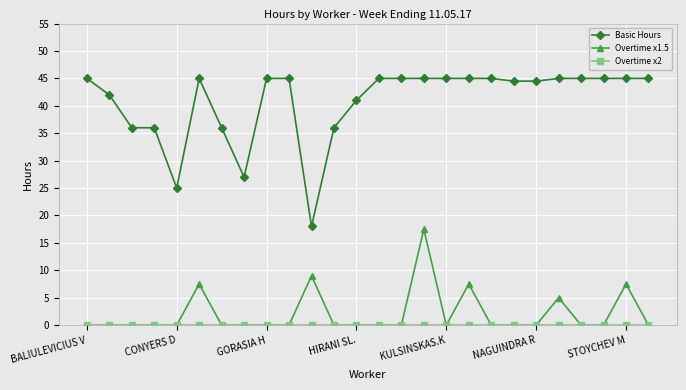

True or false: Overtime x1.5 has more than 1 interior local peaks.

True